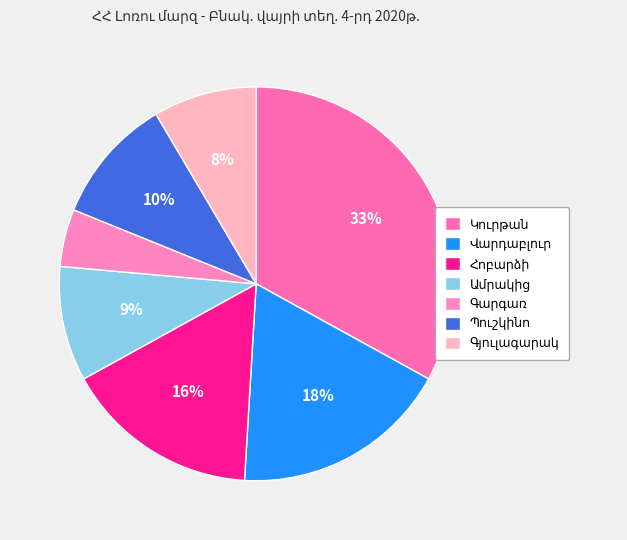

Is Գյուլագարակ the majority of the pie?

No